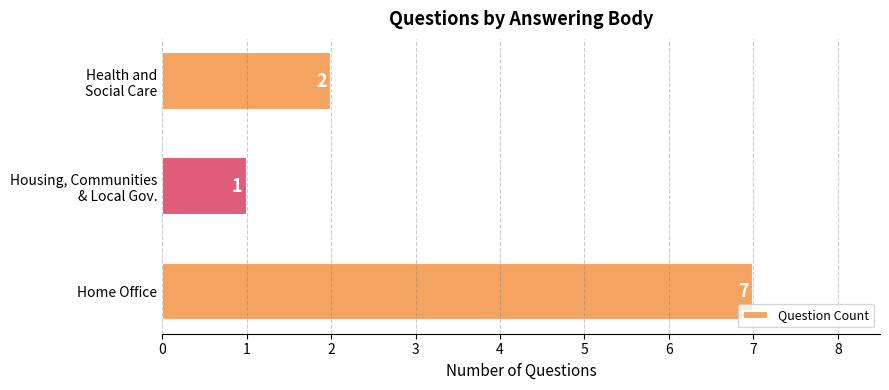

What value does the data have at Home Office?

7